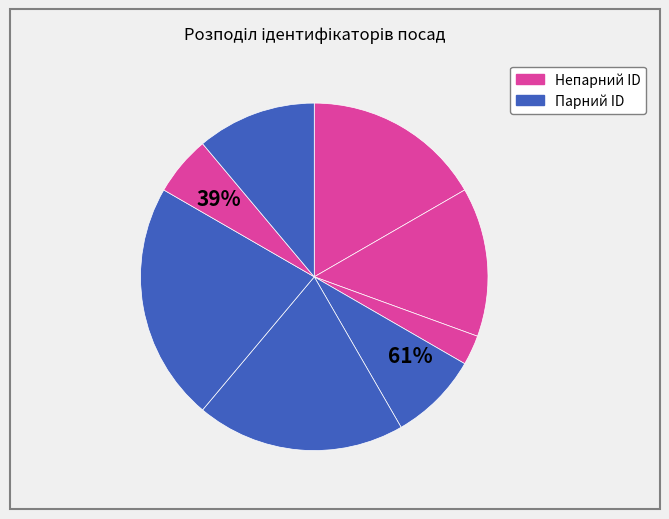

Does any single category account for the majority?

No